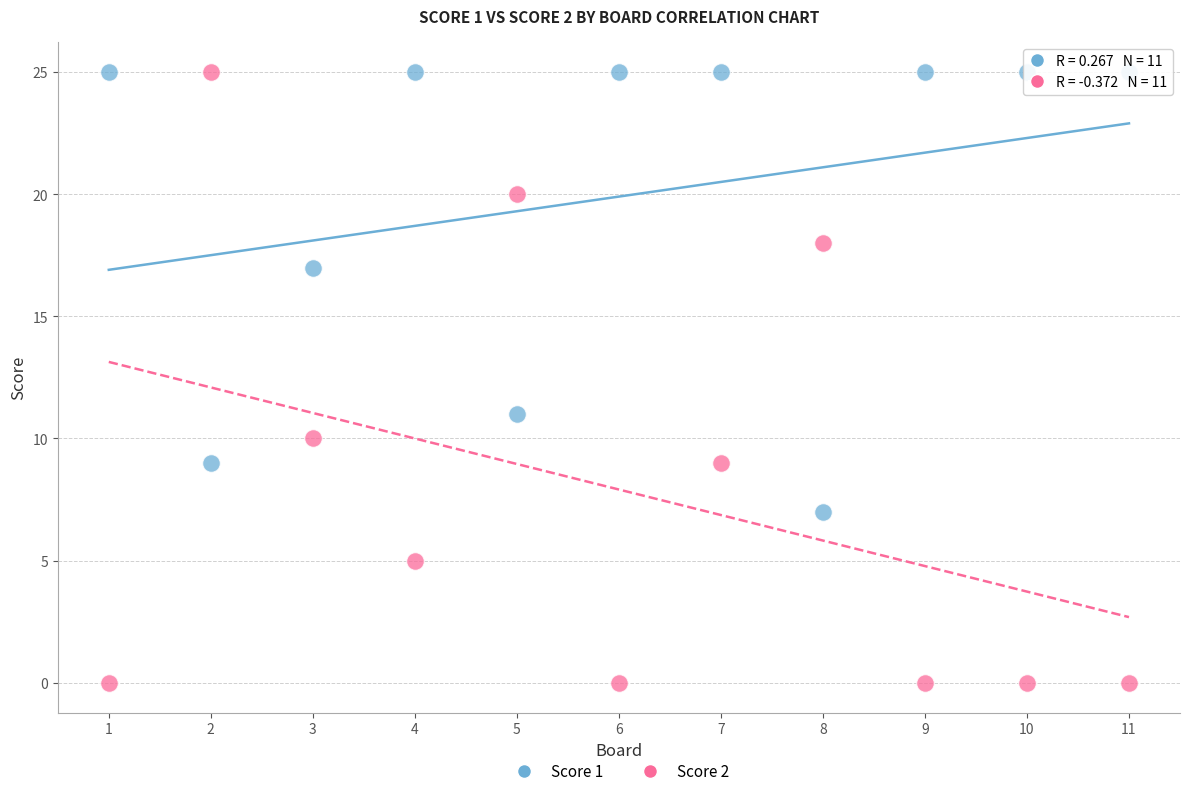

Across all data points, what is the range of Y values (max minus min)?

25